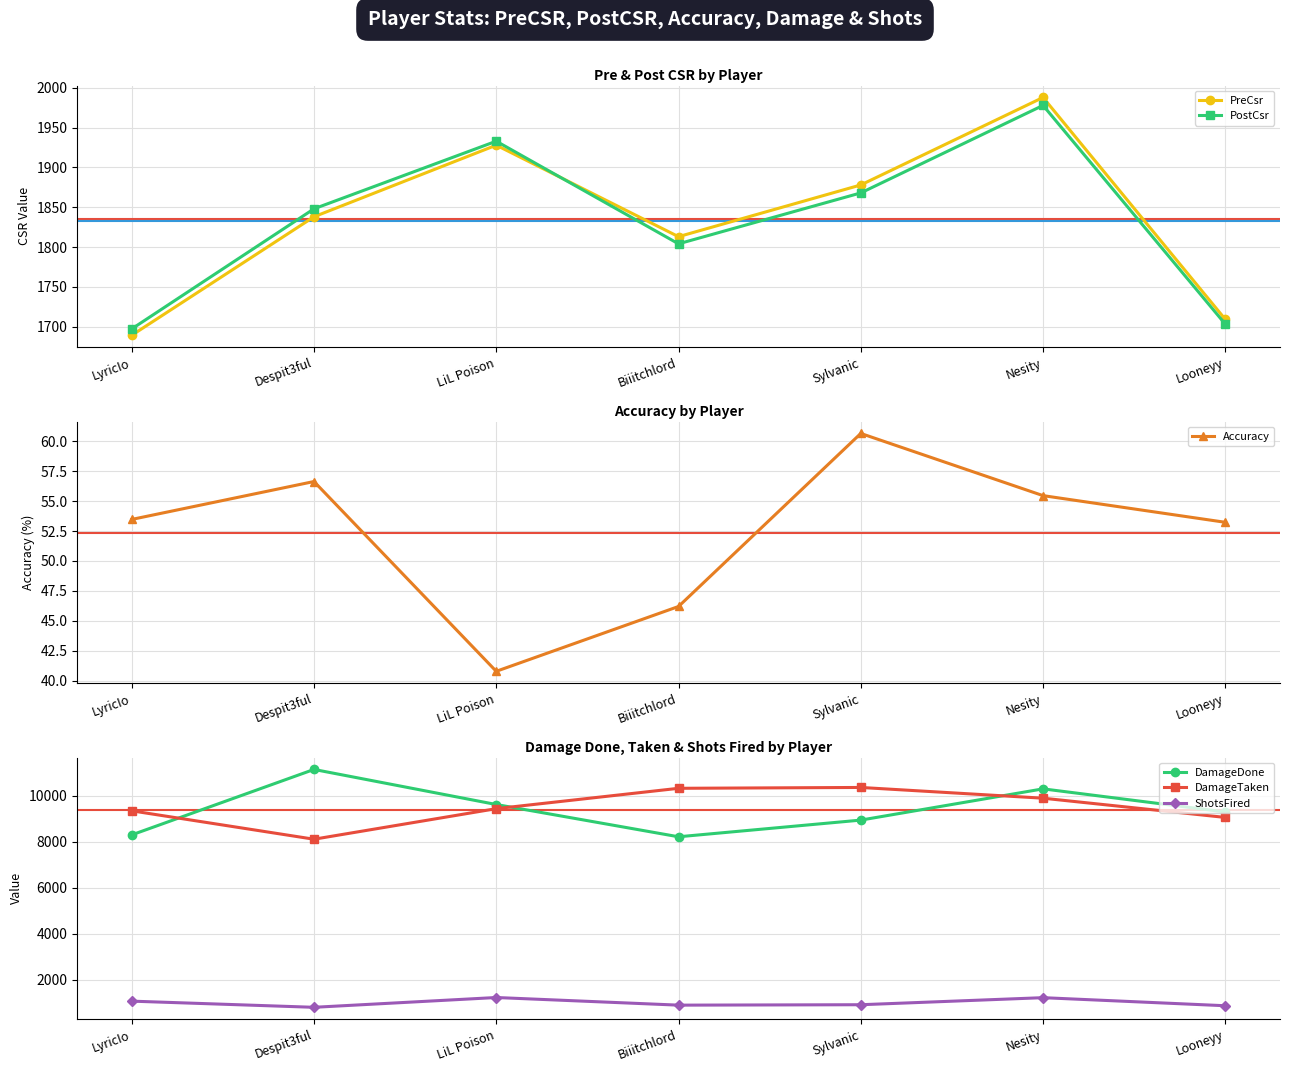

Reading left to right, what are all the values shown in this chart?

PreCsr: LyricIo=1689.0	Despit3ful=1838.0	LiL Poison=1928.0	Biiitchlord=1813.0	Sylvanic=1878.0	Nesity=1988.0	Looneyy=1709.0
PostCsr: LyricIo=1697.0	Despit3ful=1848.0	LiL Poison=1933.0	Biiitchlord=1804.0	Sylvanic=1868.0	Nesity=1978.0	Looneyy=1703.0
Accuracy: LyricIo=53.5	Despit3ful=56.6	LiL Poison=40.8	Biiitchlord=46.2	Sylvanic=60.7	Nesity=55.5	Looneyy=53.2
DamageDone: LyricIo=8296.0	Despit3ful=11142.0	LiL Poison=9617.0	Biiitchlord=8214.0	Sylvanic=8939.0	Nesity=10298.0	Looneyy=9293.0
DamageTaken: LyricIo=9343.0	Despit3ful=8108.0	LiL Poison=9437.0	Biiitchlord=10322.0	Sylvanic=10359.0	Nesity=9892.0	Looneyy=9055.0
ShotsFired: LyricIo=1066.0	Despit3ful=798.0	LiL Poison=1224.0	Biiitchlord=892.0	Sylvanic=910.0	Nesity=1217.0	Looneyy=866.0